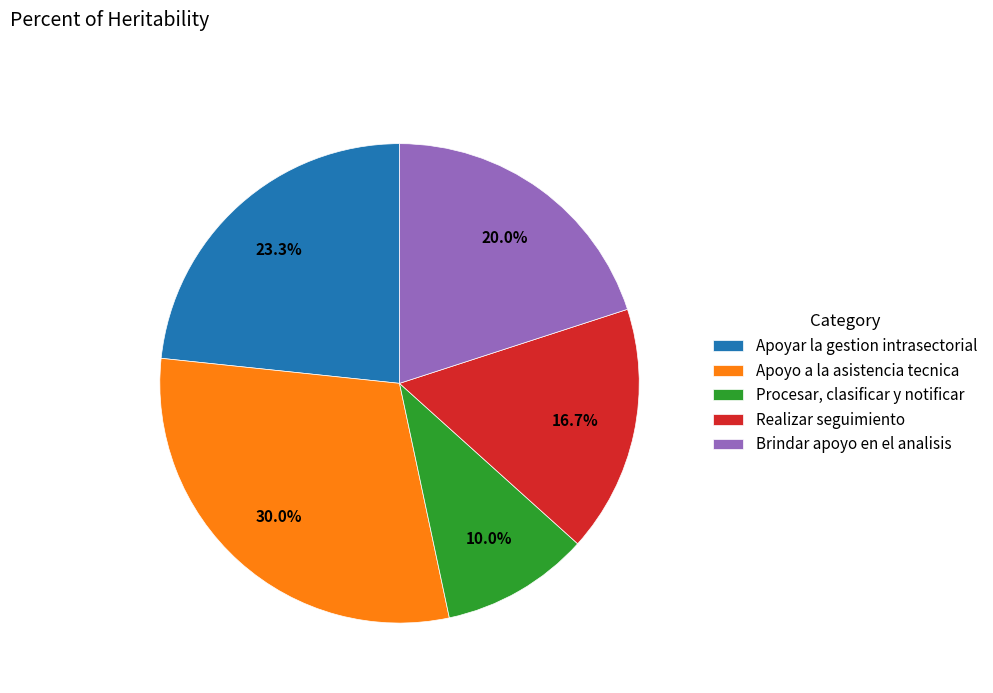

How much of the chart is everything except Brindar apoyo en el analisis?

80.0%